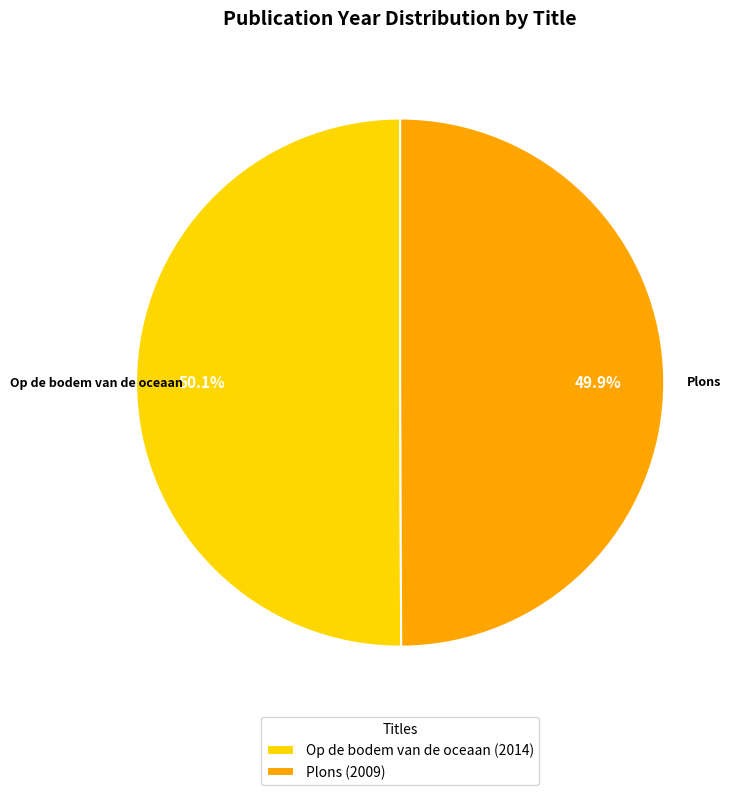

Is there a majority slice in this chart?

Yes